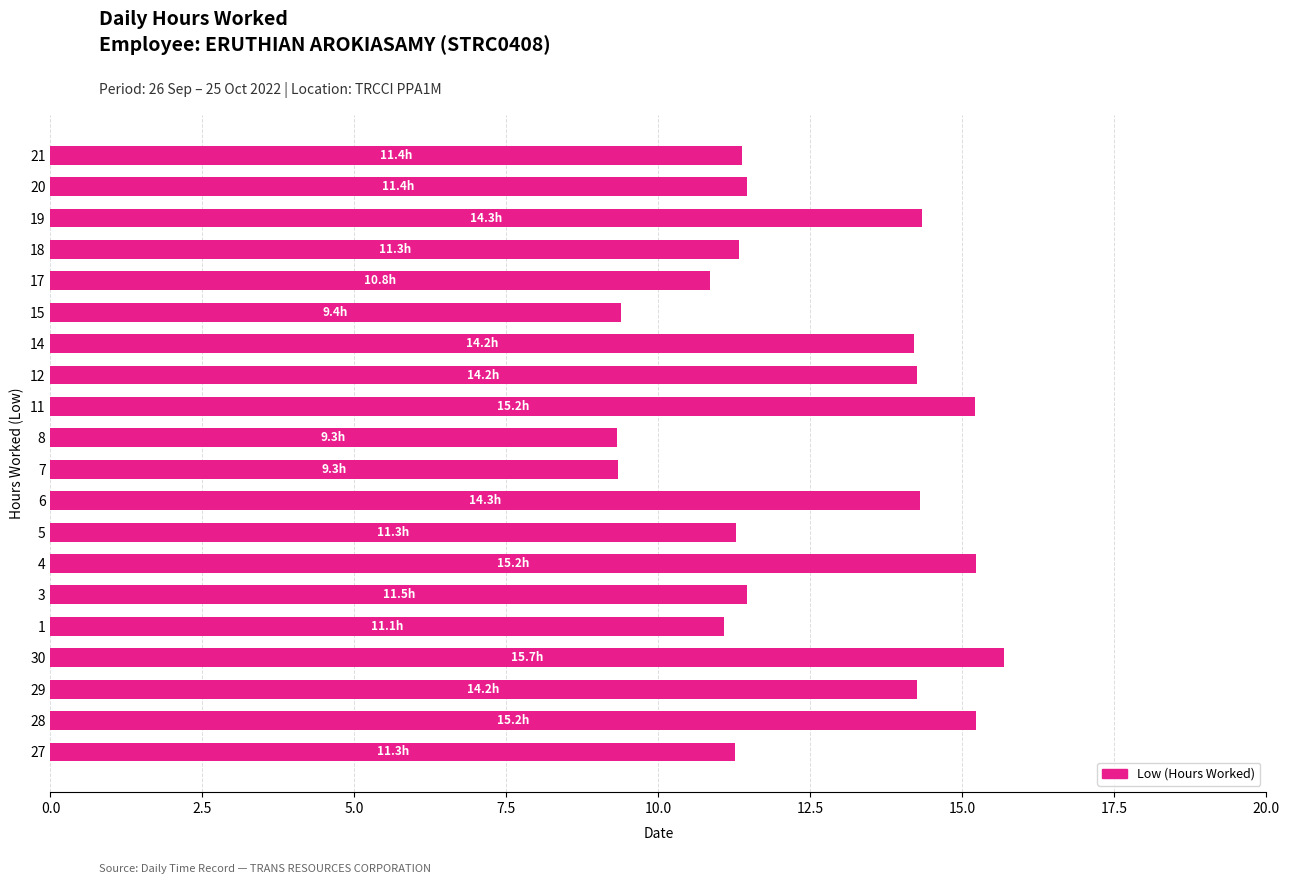

What value does the data have at 21?

11.4